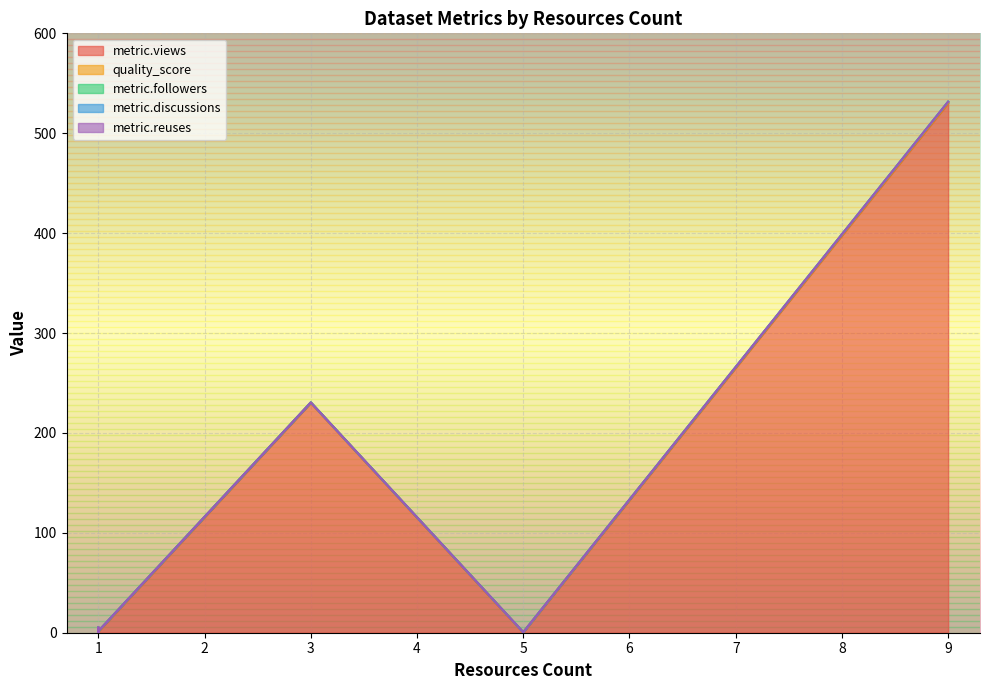

True or false: metric.followers has a value of -0.5 at 1.

False